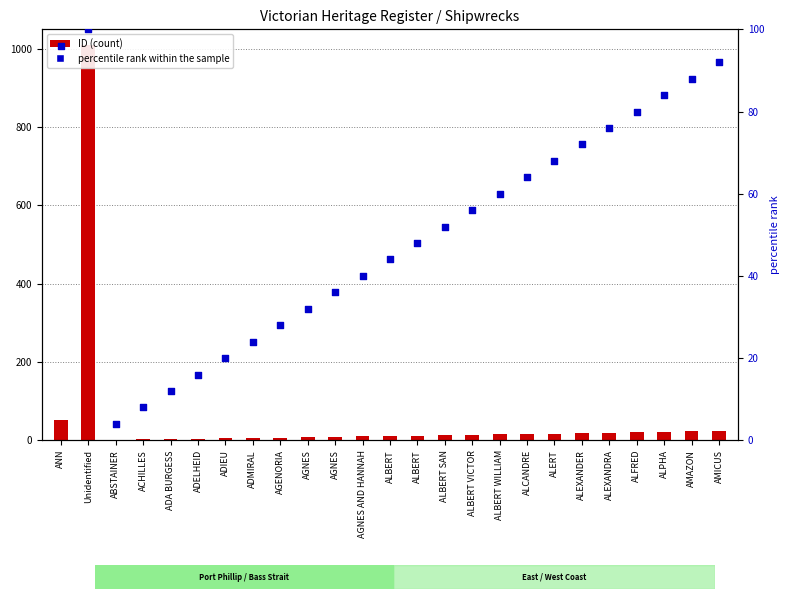

At how many categories does at least one series exceed 241?

1